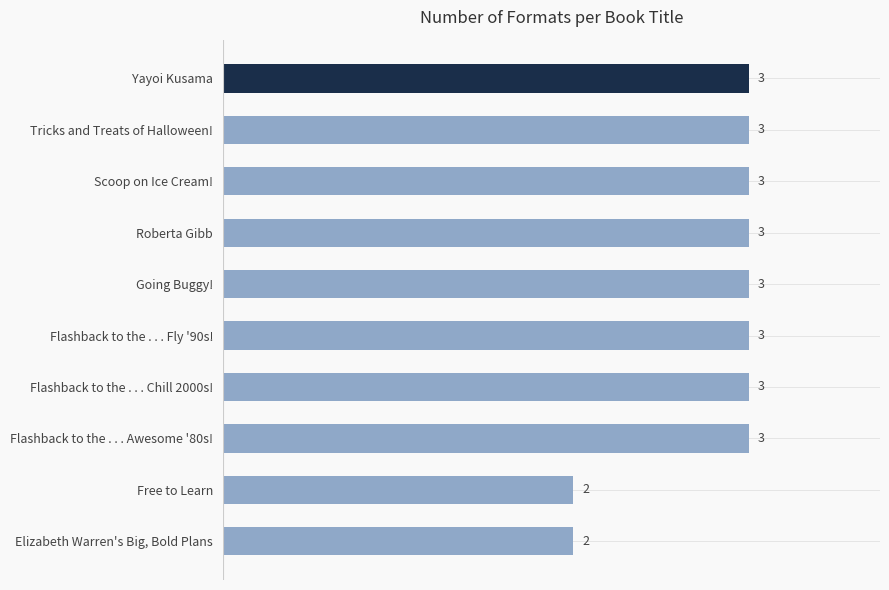

Count the values in the range 3 to 4.

8